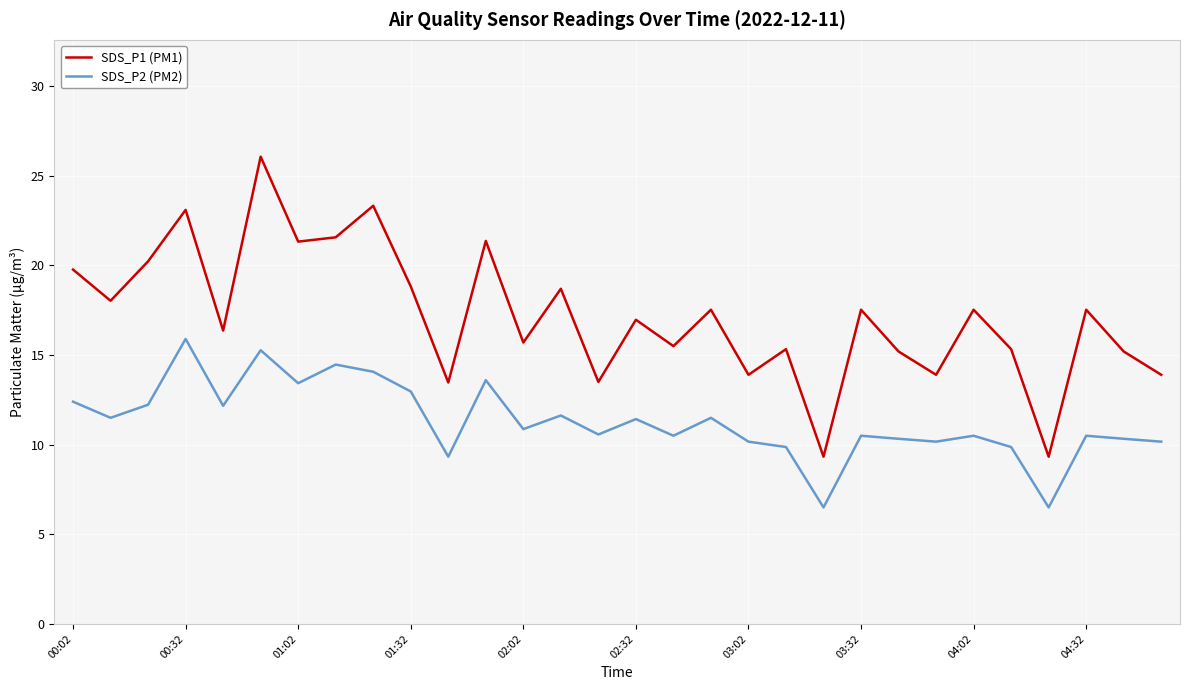

What is the difference between the maximum and minimum values in the SDS_P1 (PM1) series?

16.7